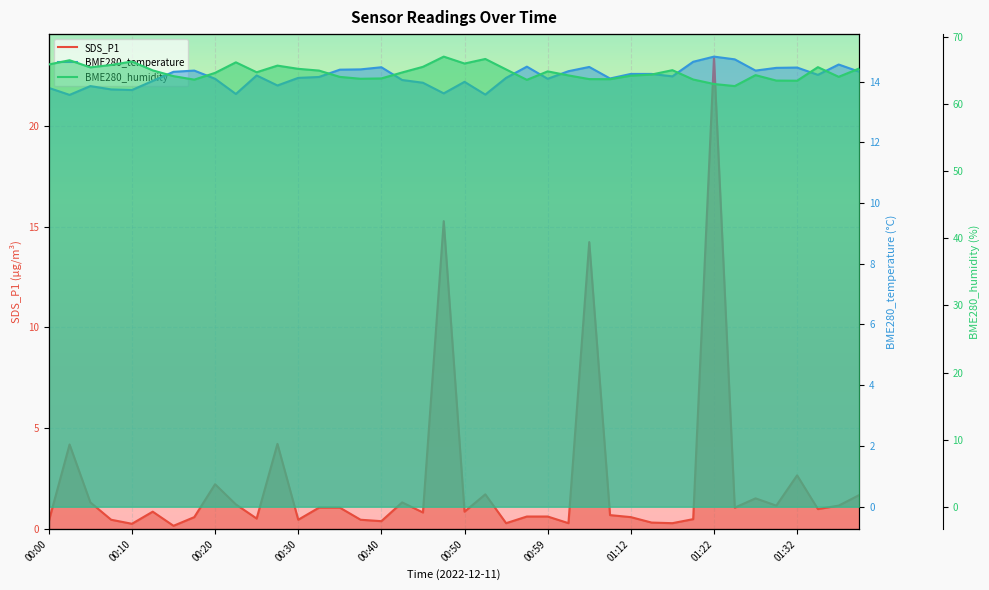

At which category is the sum across all series the highest?

01:22